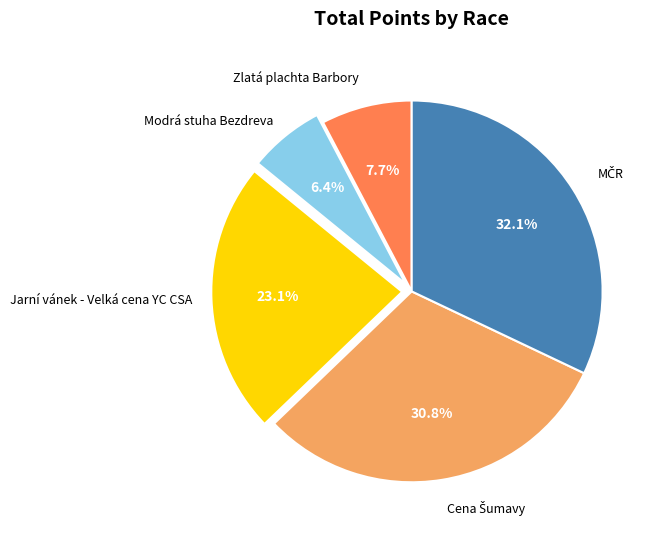

Does any single category account for the majority?

No